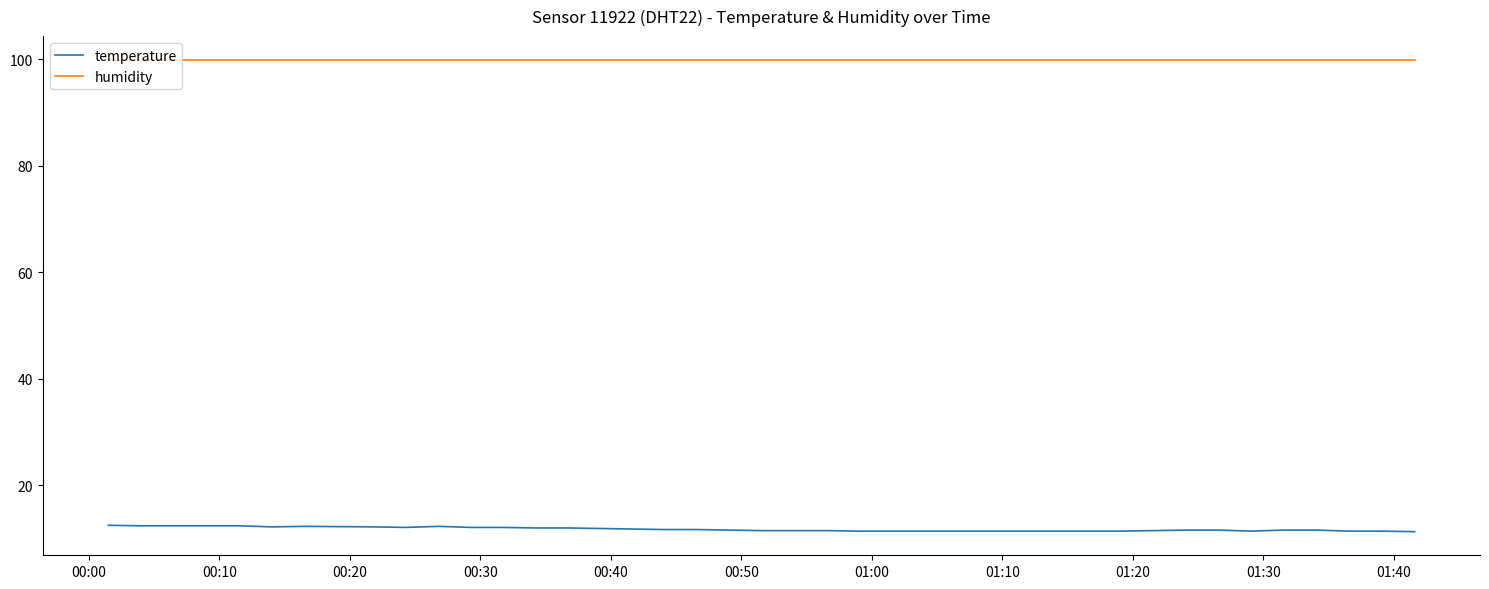

Which series has the largest range (max minus min)?

temperature